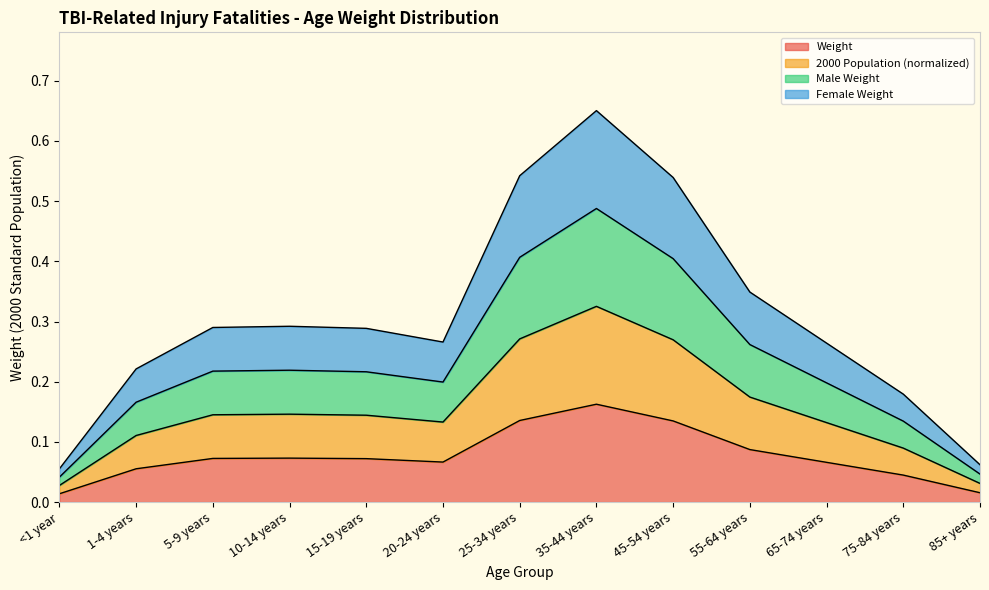

True or false: Weight and Female Weight intersect in this chart.

False